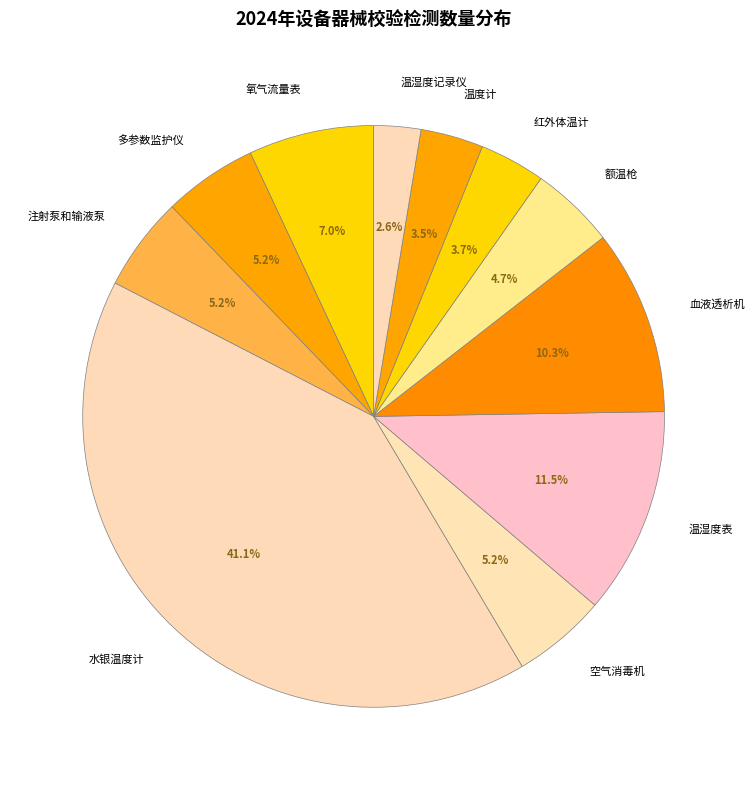

Is it true that 水银温度计 is 41% of the pie?

True